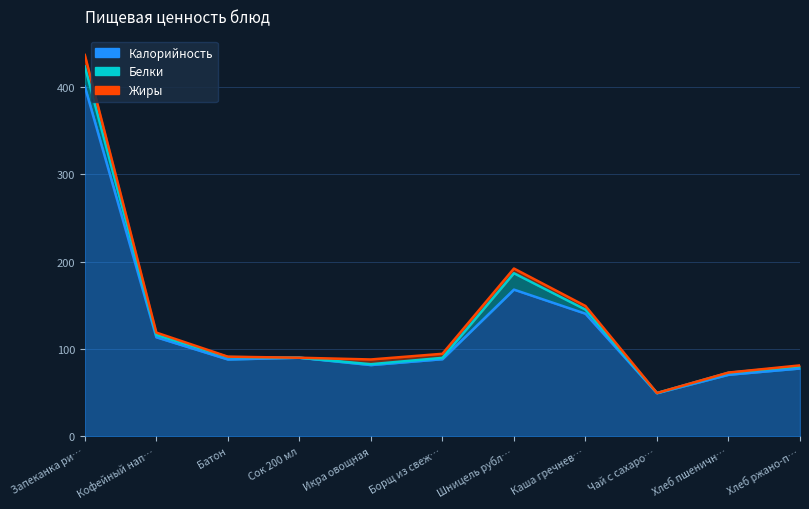

What is the value of the Жиры point at the 11th from the left?

1.0